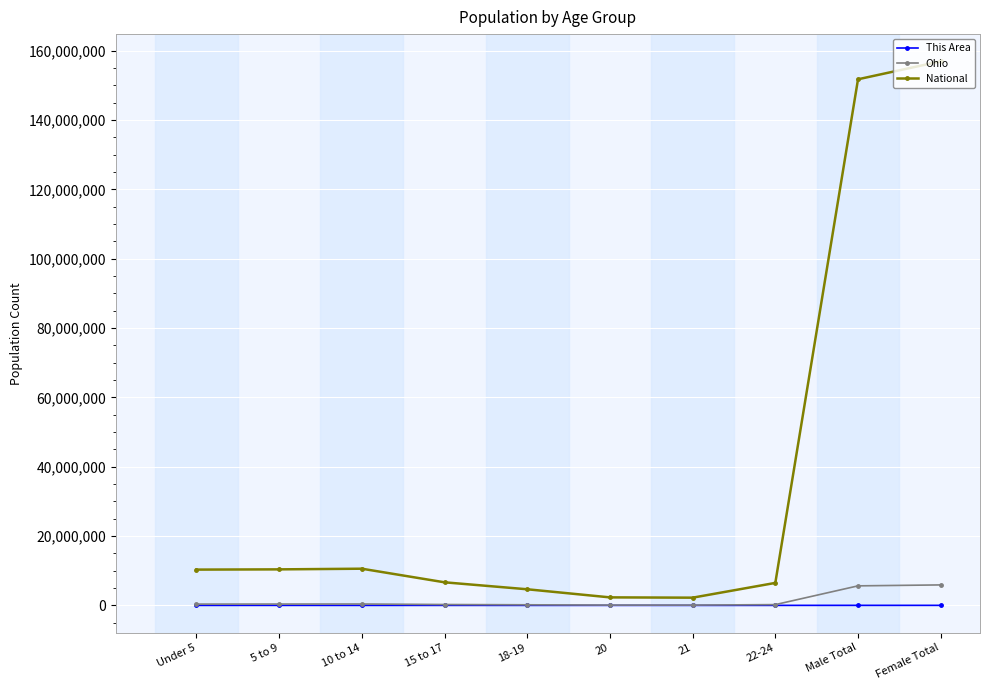

True or false: This Area and National cross at least once.

False